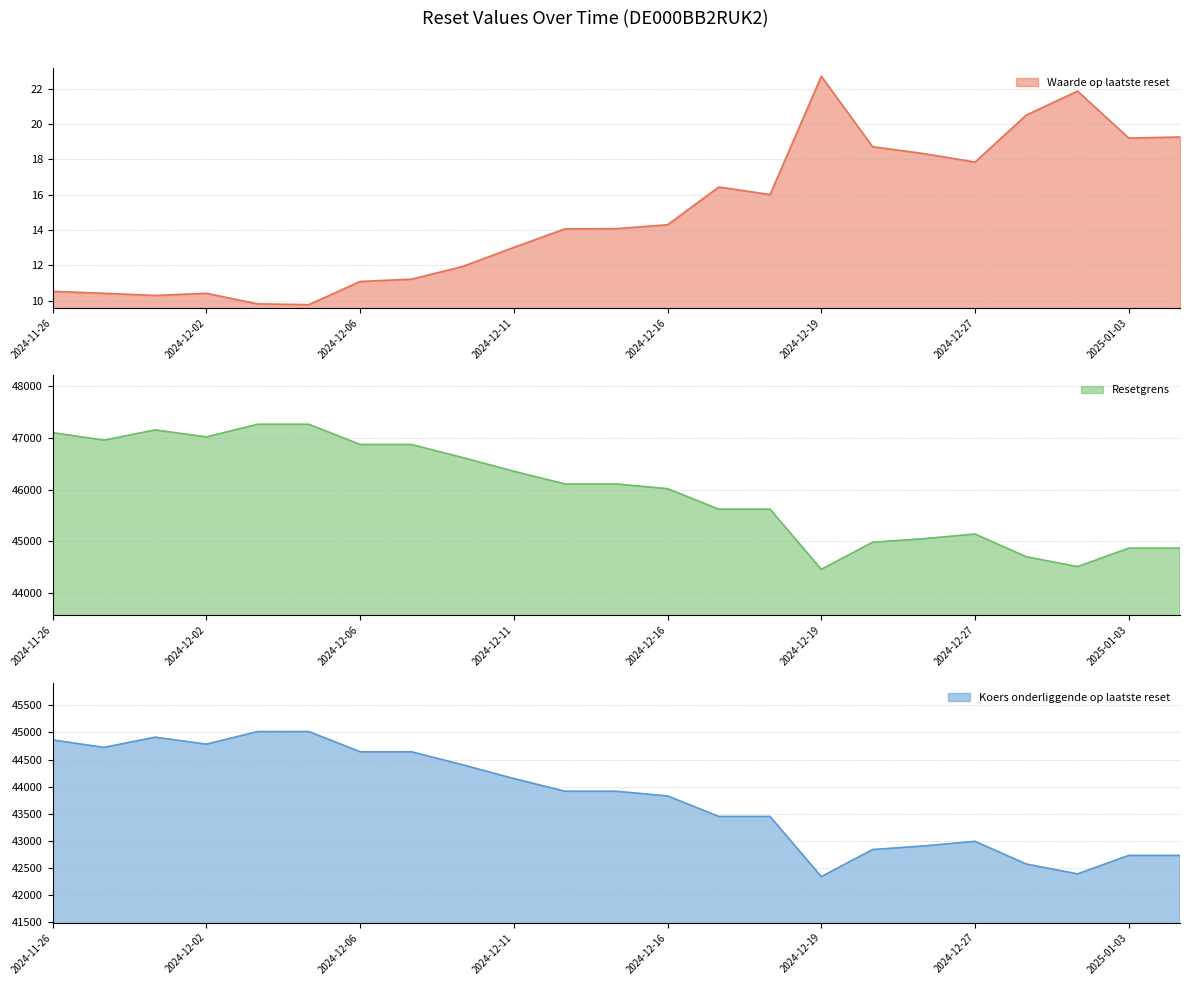

What is the difference between the Waarde op laatste reset values at 2024-12-06 and 2024-11-27?

0.7